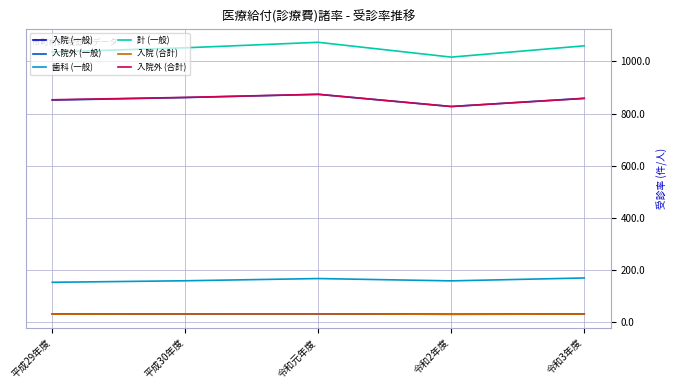

True or false: 計 (一般) and 入院 (一般) cross at least once.

False